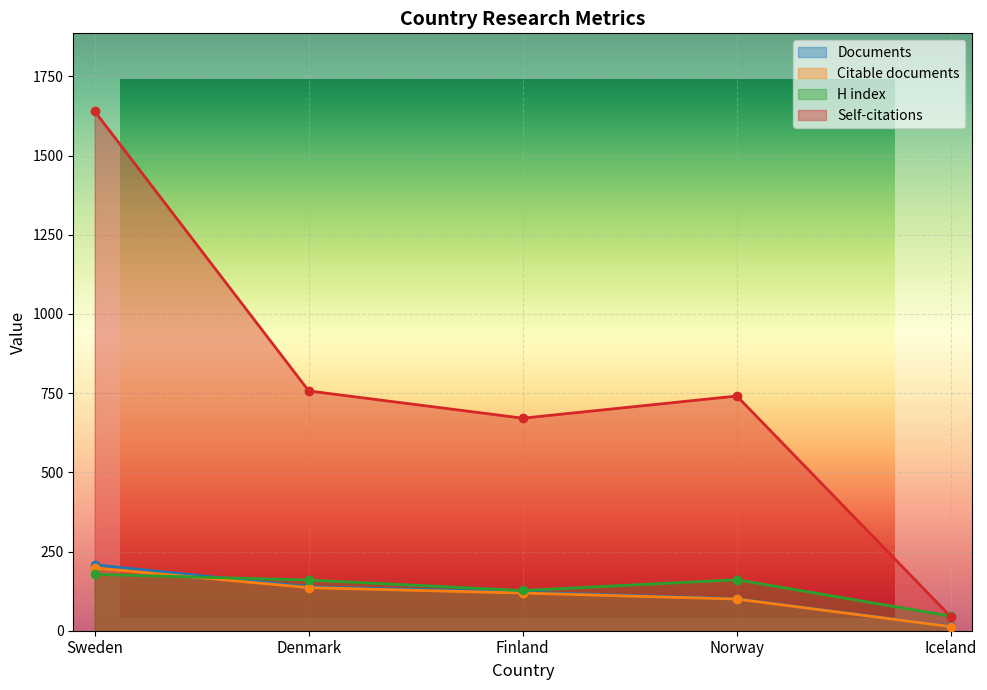

True or false: H index and Self-citations cross at least once.

True